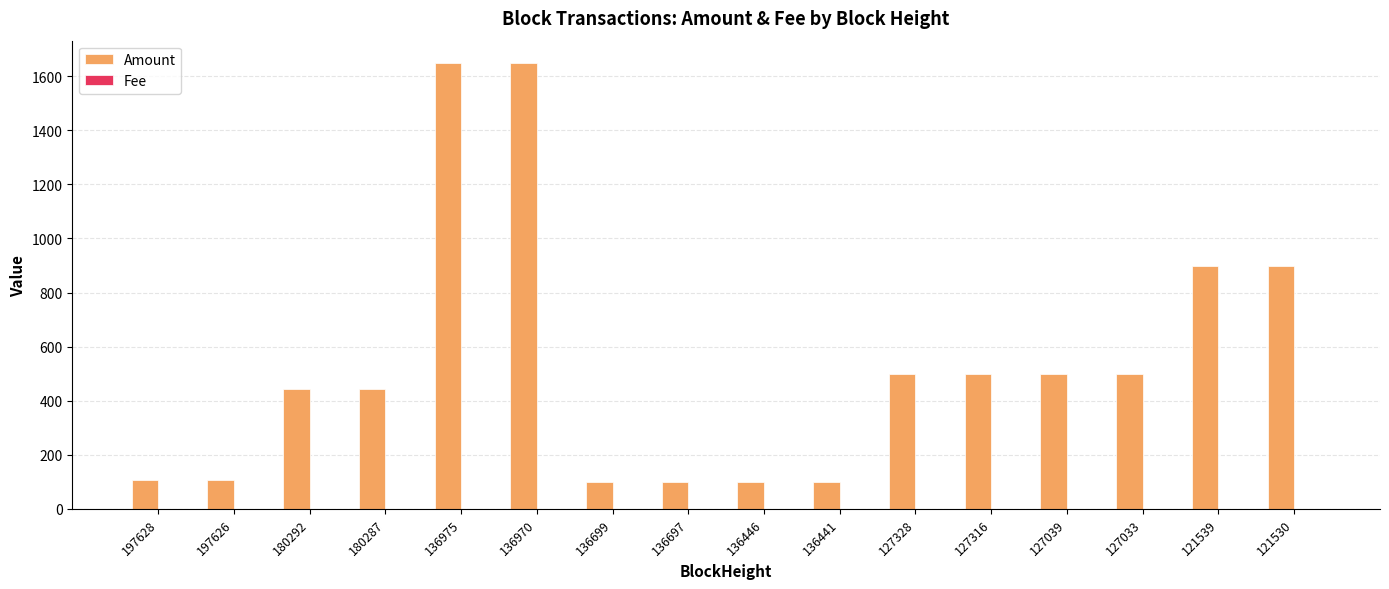

The value of Amount at 127033 is 220.9. True or false?

False